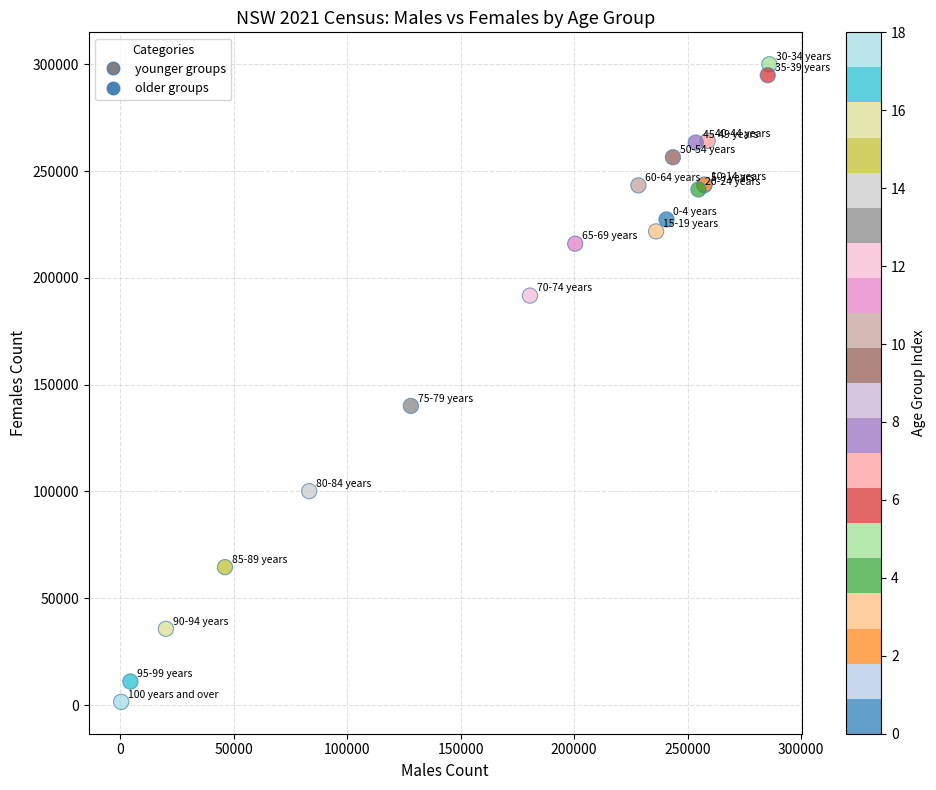

What Y value in the scatter plot is closest to 150764?

140049